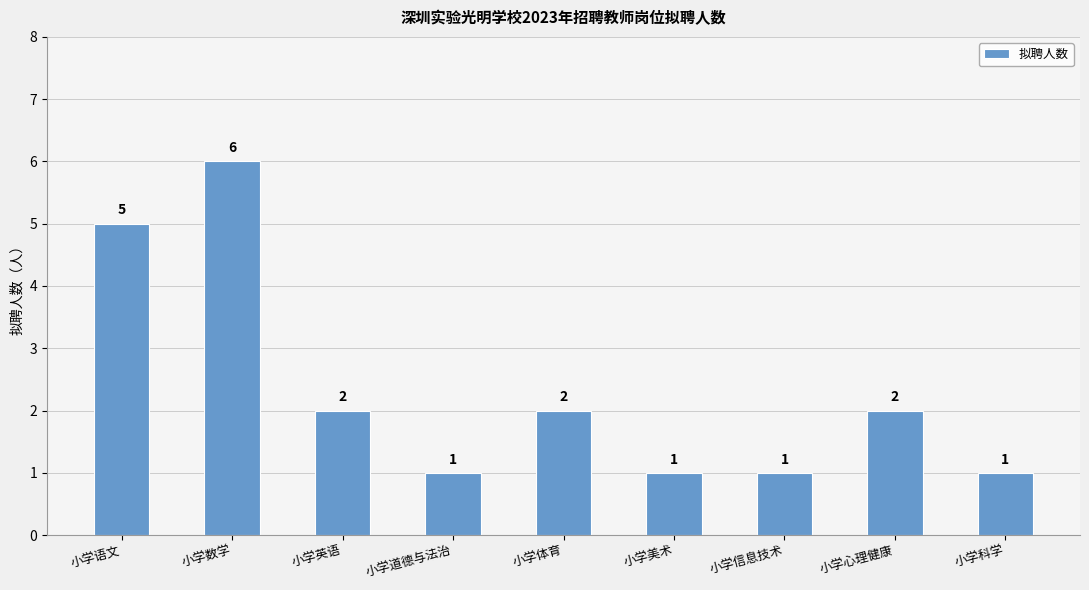

Which category has the highest value across all series?

小学数学